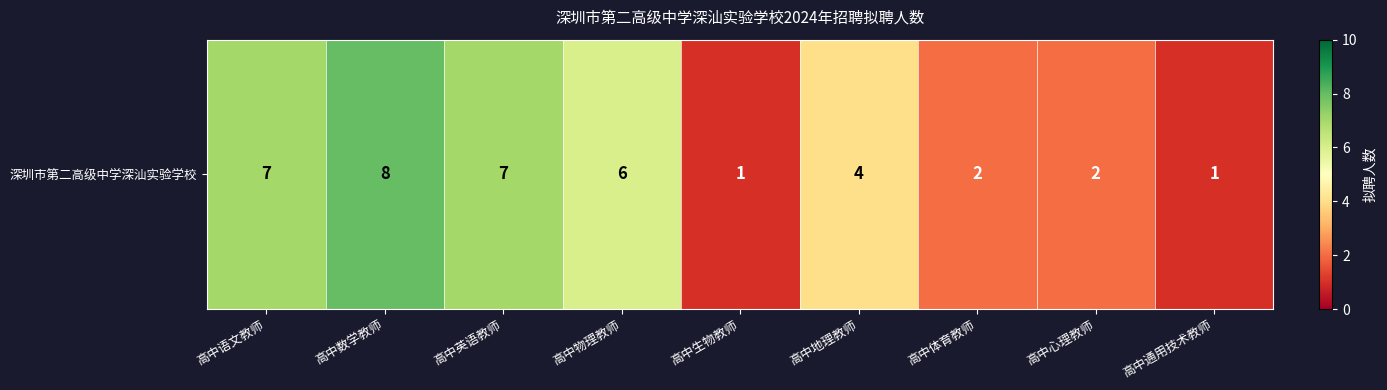

Rank the categories by value from highest to lowest.

高中数学教师, 高中语文教师, 高中英语教师, 高中物理教师, 高中地理教师, 高中体育教师, 高中心理教师, 高中生物教师, 高中通用技术教师